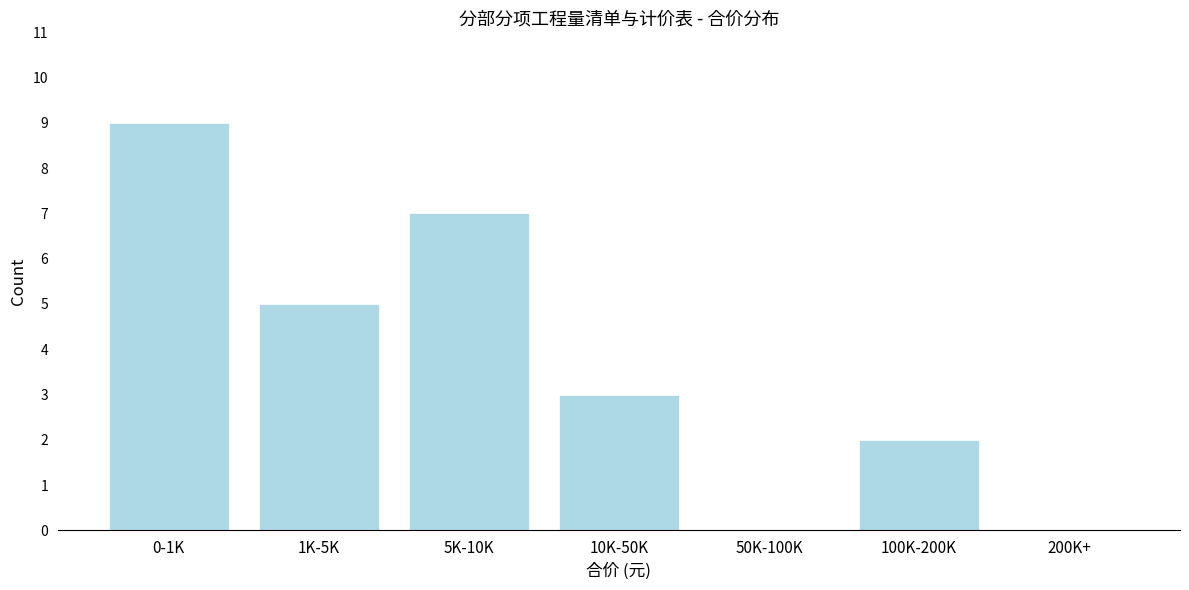

Reading left to right, transcribe all the data shown in this chart.

0-1K=9	1K-5K=5	5K-10K=7	10K-50K=3	50K-100K=0	100K-200K=2	200K+=0